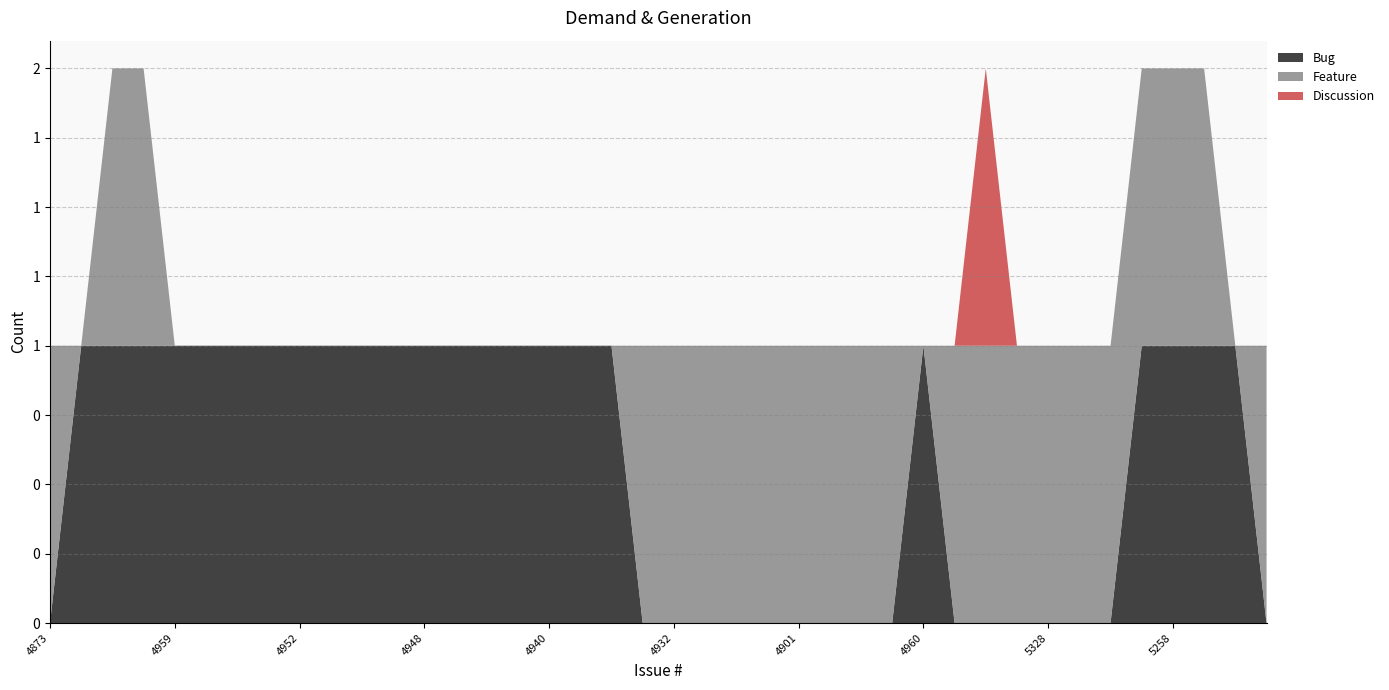

Reading right to left, transcribe all the data shown in this chart.

Bug: 4979=0	5255=1	5225=1	5258=1	5259=1	5315=0	5306=0	5328=0	5263=0	5265=0	4931=0	4960=1	4890=0	4915=0	4925=0	4901=0	4908=0	4914=0	4926=0	4932=0	4933=0	4936=1	4937=1	4940=1	4943=1	4945=1	4947=1	4948=1	4949=1	4950=1	4951=1	4952=1	4954=1	4956=1	4958=1	4959=1	4866=1	4868=1	4872=1	4873=0
Feature: 4979=1	5255=0	5225=1	5258=1	5259=1	5315=1	5306=1	5328=1	5263=1	5265=1	4931=1	4960=0	4890=1	4915=1	4925=1	4901=1	4908=1	4914=1	4926=1	4932=1	4933=1	4936=0	4937=0	4940=0	4943=0	4945=0	4947=0	4948=0	4949=0	4950=0	4951=0	4952=0	4954=0	4956=0	4958=0	4959=0	4866=1	4868=1	4872=0	4873=1
Discussion: 4979=0	5255=0	5225=0	5258=0	5259=0	5315=0	5306=0	5328=0	5263=0	5265=1	4931=0	4960=0	4890=0	4915=0	4925=0	4901=0	4908=0	4914=0	4926=0	4932=0	4933=0	4936=0	4937=0	4940=0	4943=0	4945=0	4947=0	4948=0	4949=0	4950=0	4951=0	4952=0	4954=0	4956=0	4958=0	4959=0	4866=0	4868=0	4872=0	4873=0